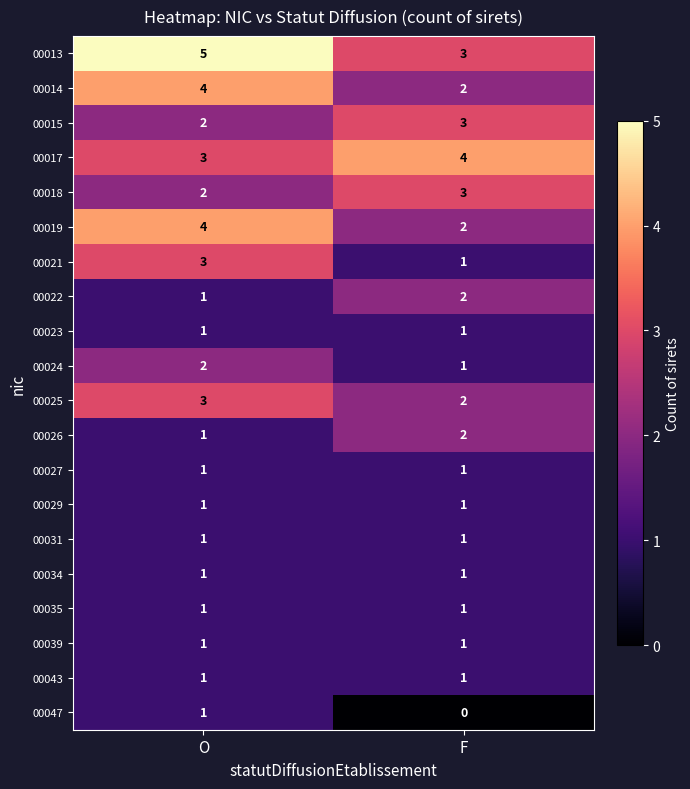

The value of 00017 at F is 1. True or false?

False